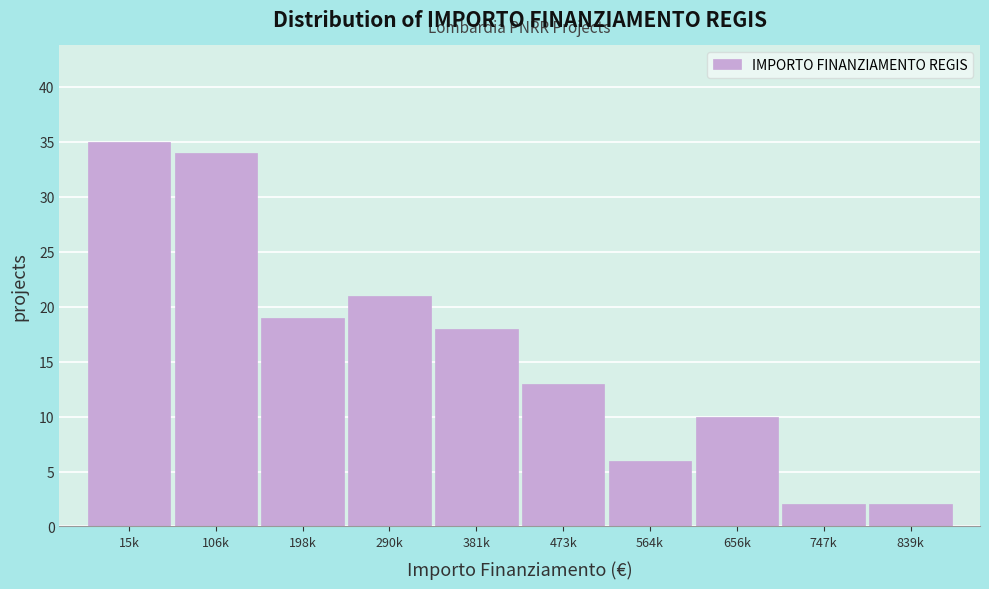

Reading right to left, list all the values displayed in this chart.

839k=2	747k=2	656k=10	564k=6	473k=13	381k=18	290k=21	198k=19	106k=34	15k=35